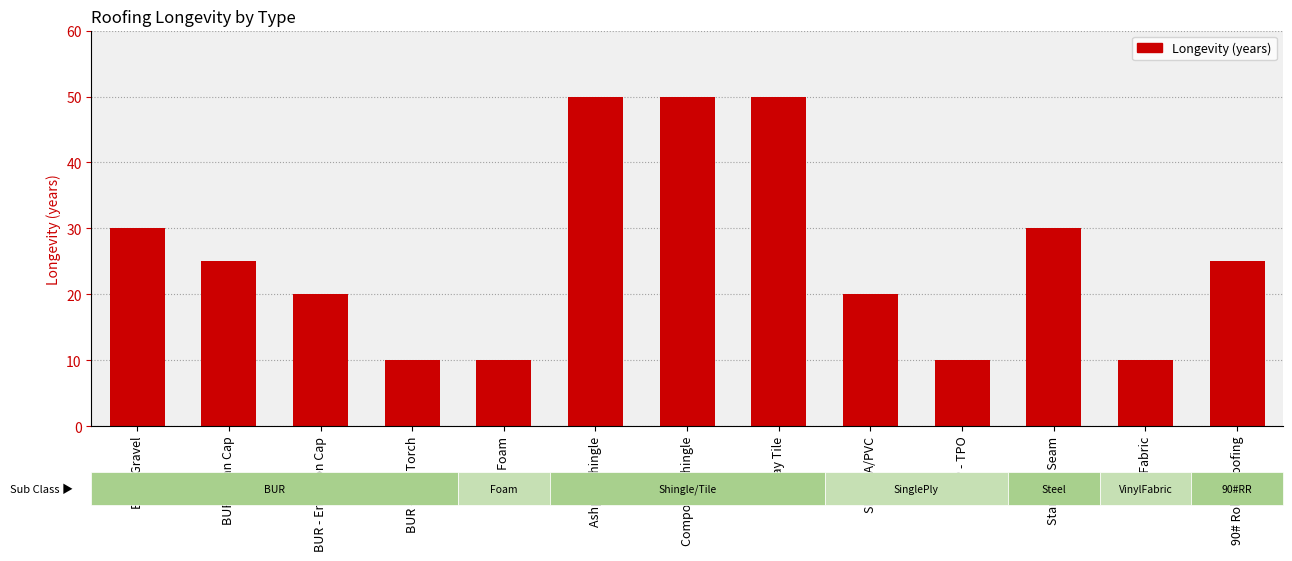

What is the greatest value displayed?

50